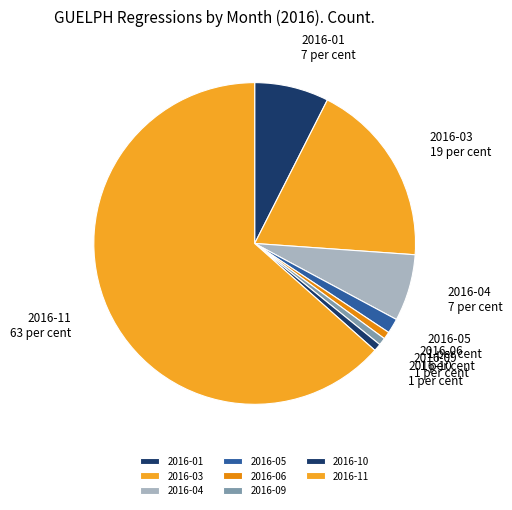

Which category accounts for the majority?

2016-11